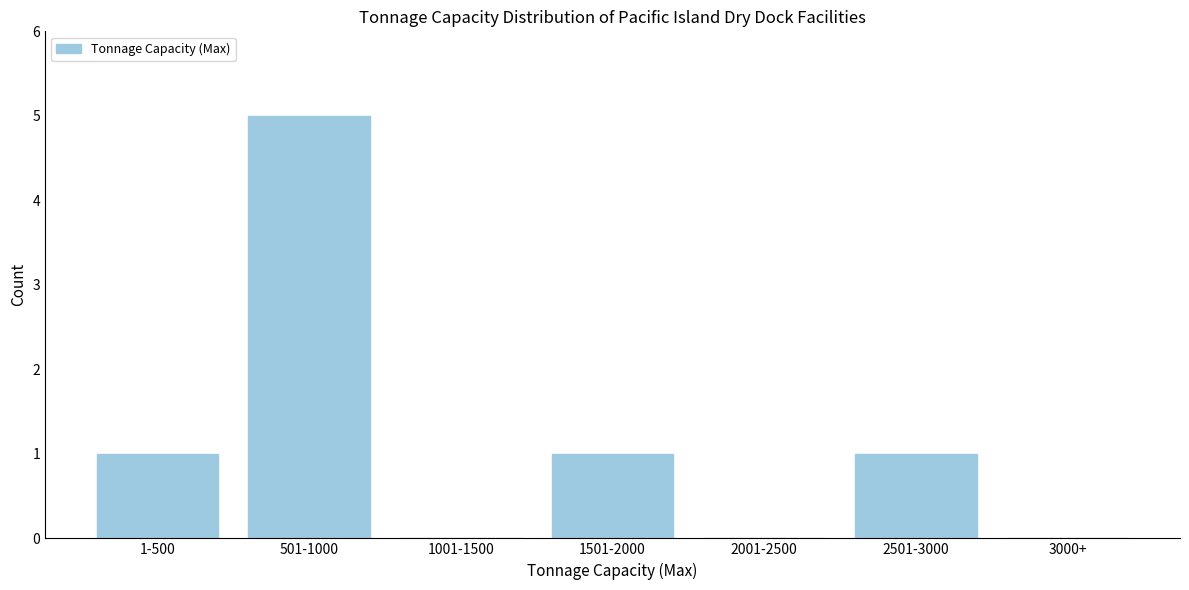

Reading left to right, what are all the values shown in this chart?

1-500=1	501-1000=5	1001-1500=0	1501-2000=1	2001-2500=0	2501-3000=1	3000+=0